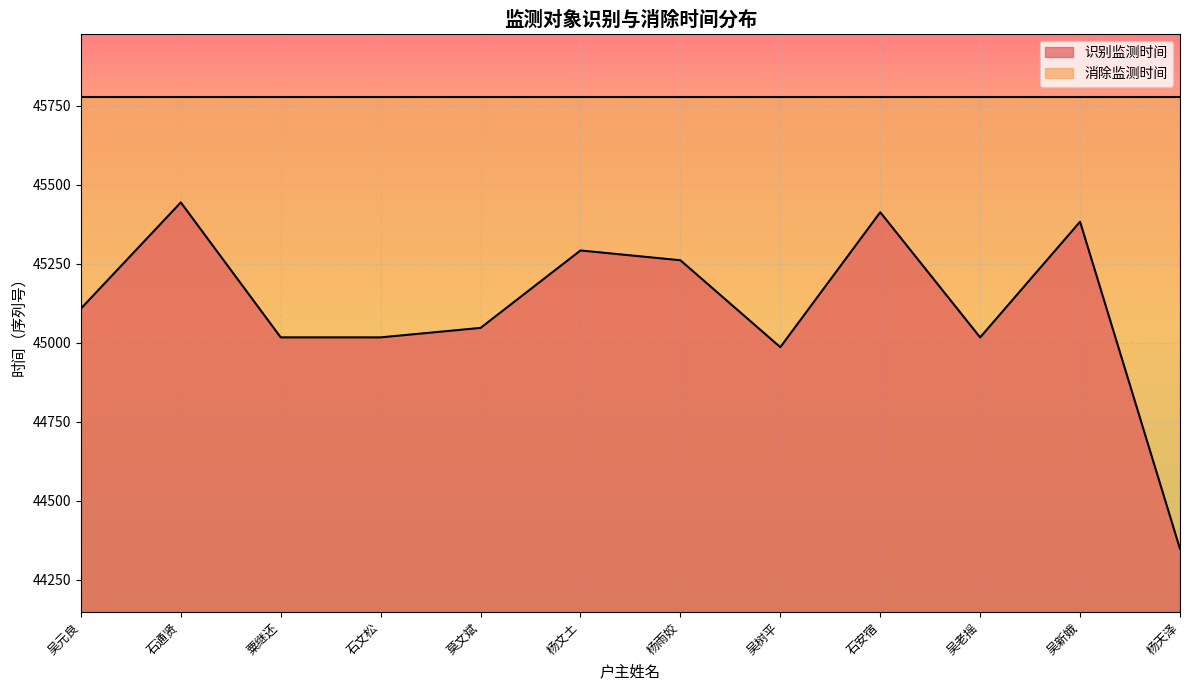

Approximately how many times larger is the value at 石文松 compared to 粟继还?

1.0